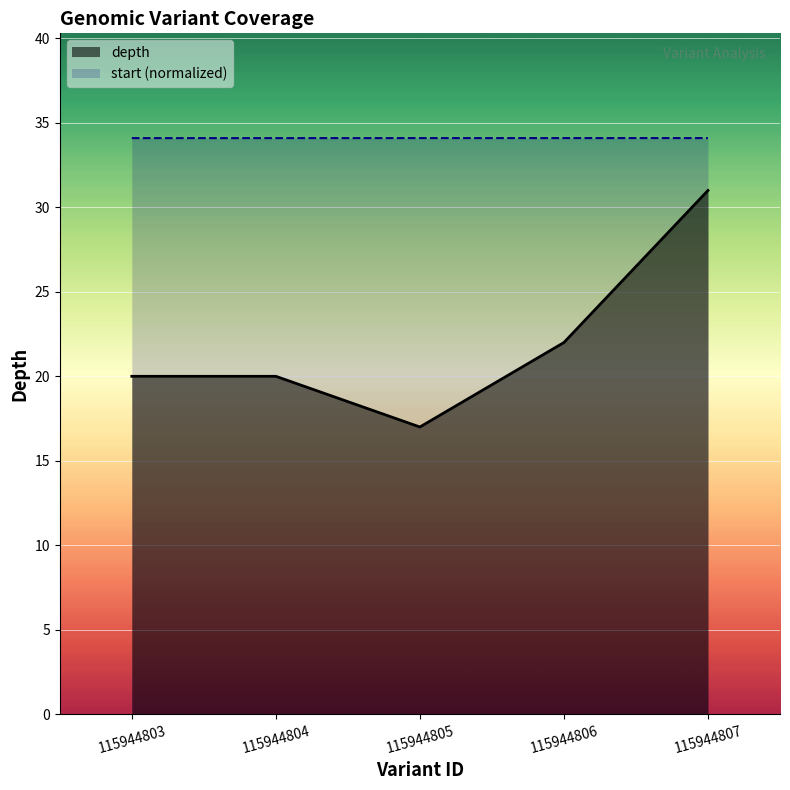

Which category has the highest value in the depth series?

115944807